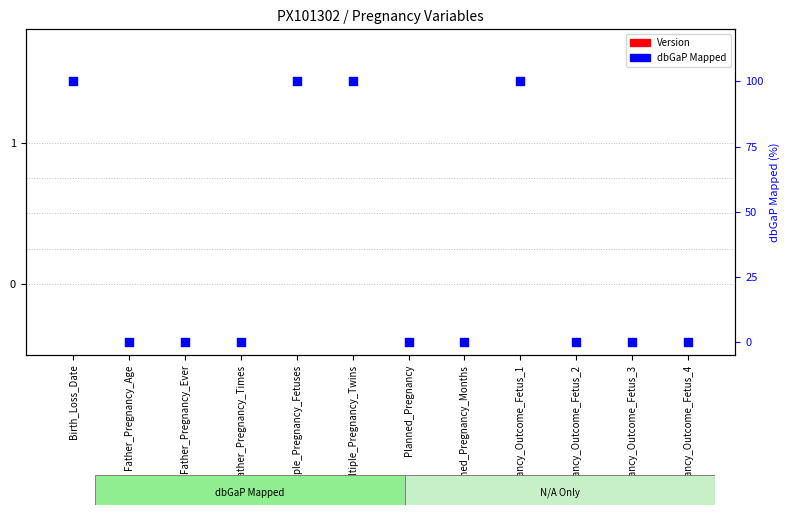

At which category is the sum across all series the highest?

Birth_Loss_Date